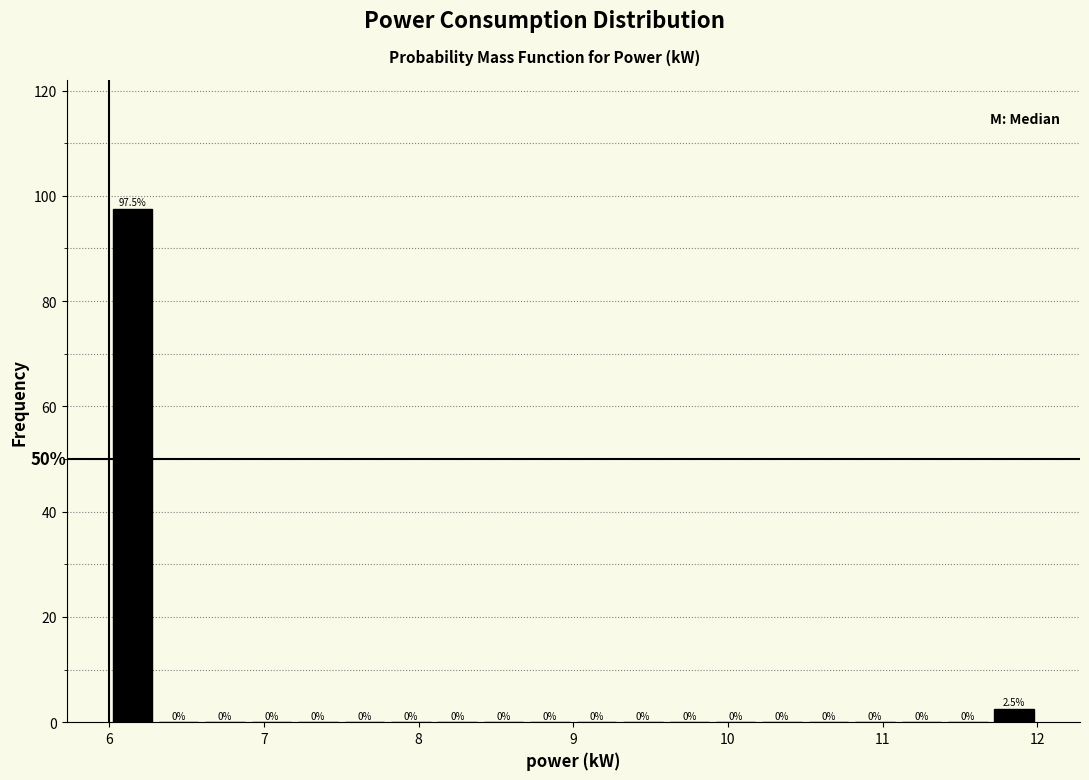

Around what value on the x-axis is the tallest bar? Give the approximate position of its centre, as read against the axis.

6.2